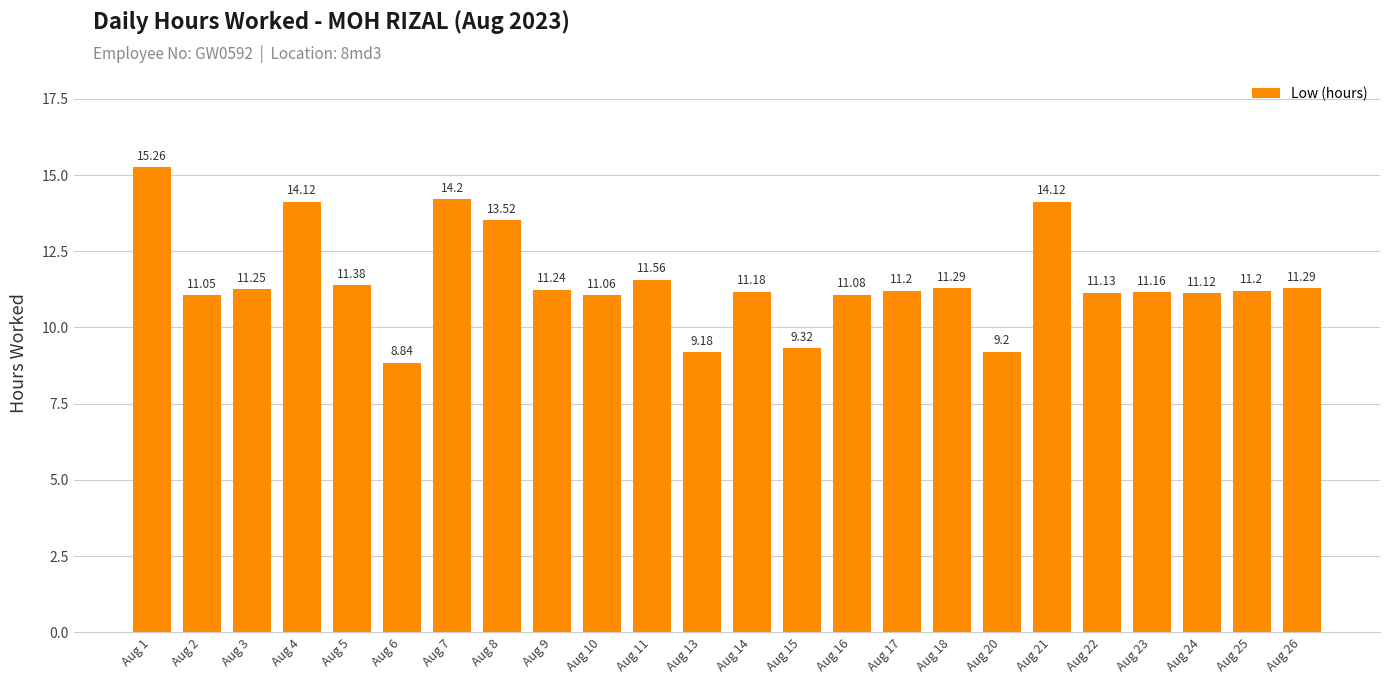

The chart shows a value of 17.2 at Aug 2. True or false?

False